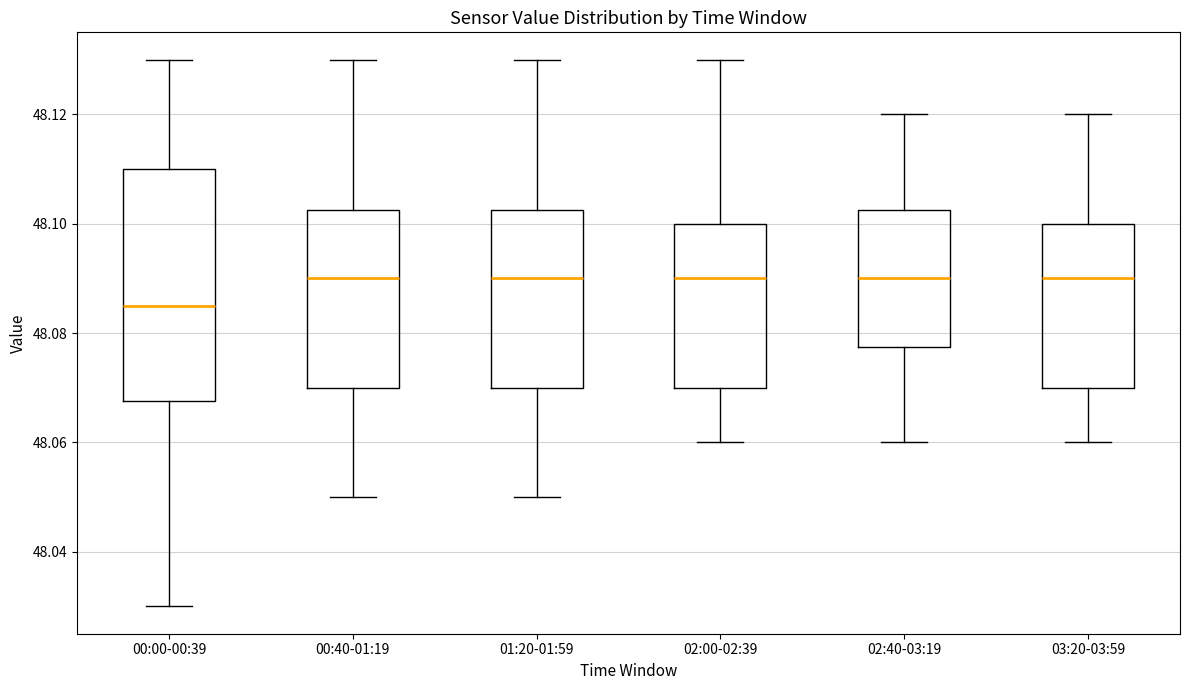

Reading left to right, read every box against the y-axis: the position of its median line, the range the box covers, and the ends of its whiskers. The values are not printed on the chart, so give them approximately, as read against the axis.

00:00-00:39: median 48.086, box 48.068 to 48.110, whiskers 48.030 to 48.130
00:40-01:19: median 48.090, box 48.070 to 48.102, whiskers 48.050 to 48.130
01:20-01:59: median 48.090, box 48.070 to 48.102, whiskers 48.050 to 48.130
02:00-02:39: median 48.090, box 48.070 to 48.100, whiskers 48.060 to 48.130
02:40-03:19: median 48.090, box 48.078 to 48.102, whiskers 48.060 to 48.120
03:20-03:59: median 48.090, box 48.070 to 48.100, whiskers 48.060 to 48.120